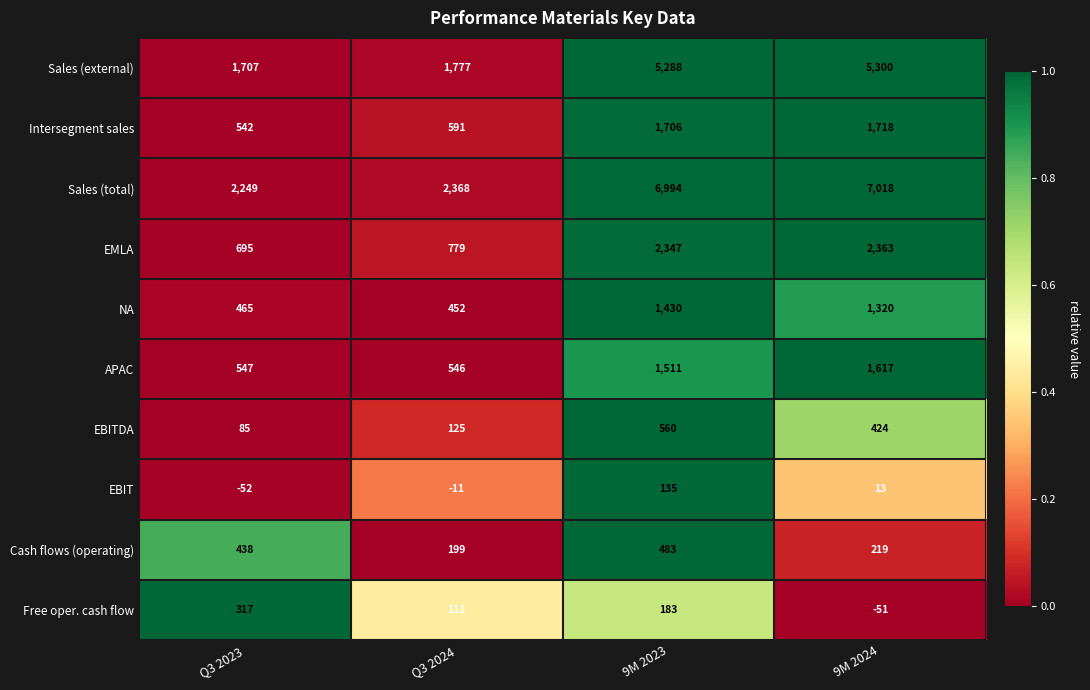

The value of Free oper. cash flow at Q3 2024 is 26. True or false?

False